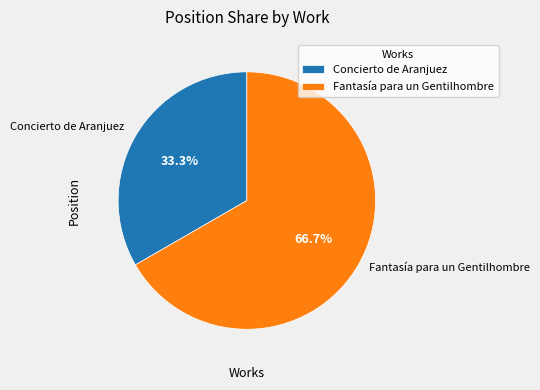

Combined, do Fantasía para un Gentilhombre and Concierto de Aranjuez account for over 50%?

Yes